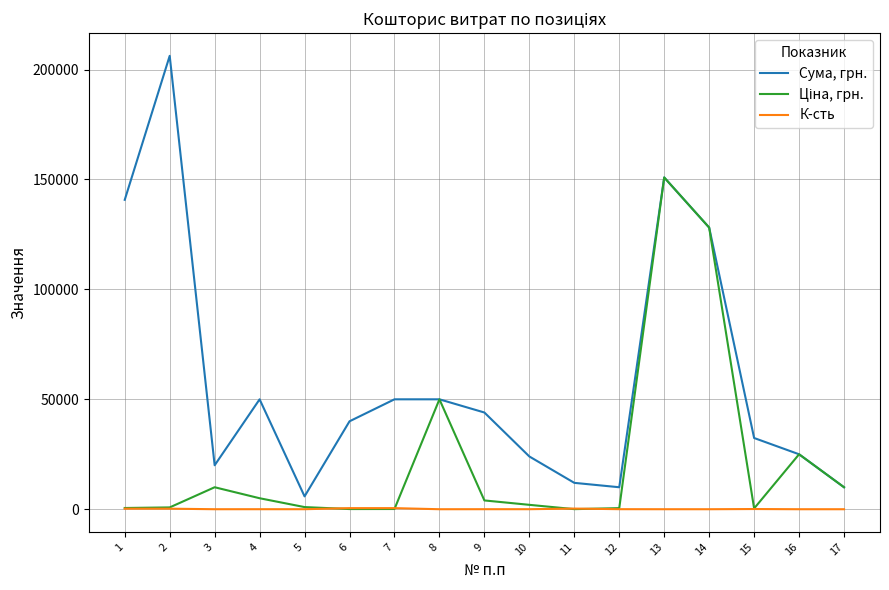

How many lines are shown in the chart?

3